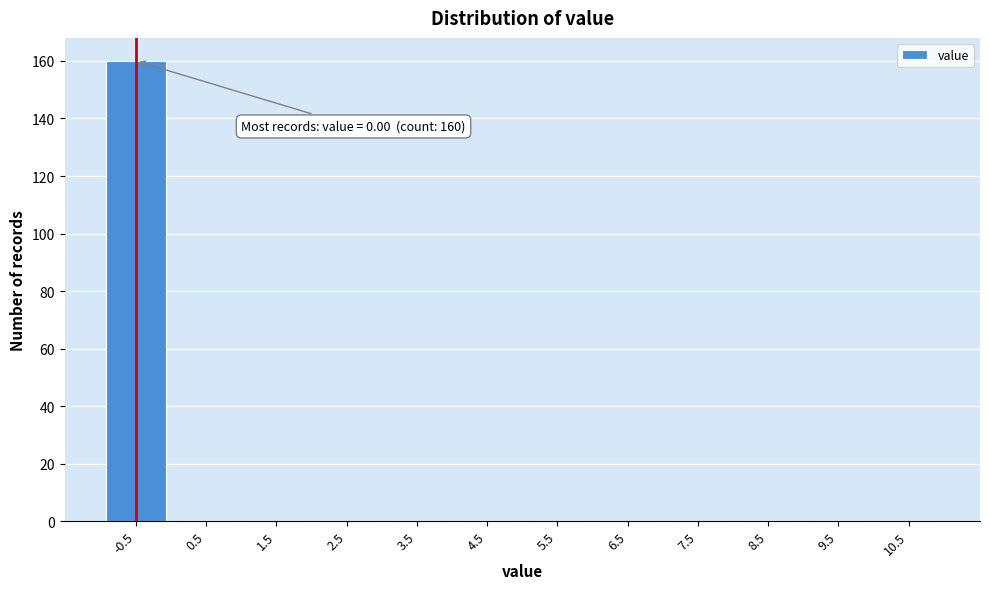

Reading left to right, transcribe all the data shown in this chart.

-0.5=160	0.5=0	1.5=0	2.5=0	3.5=0	4.5=0	5.5=0	6.5=0	7.5=0	8.5=0	9.5=0	10.5=0